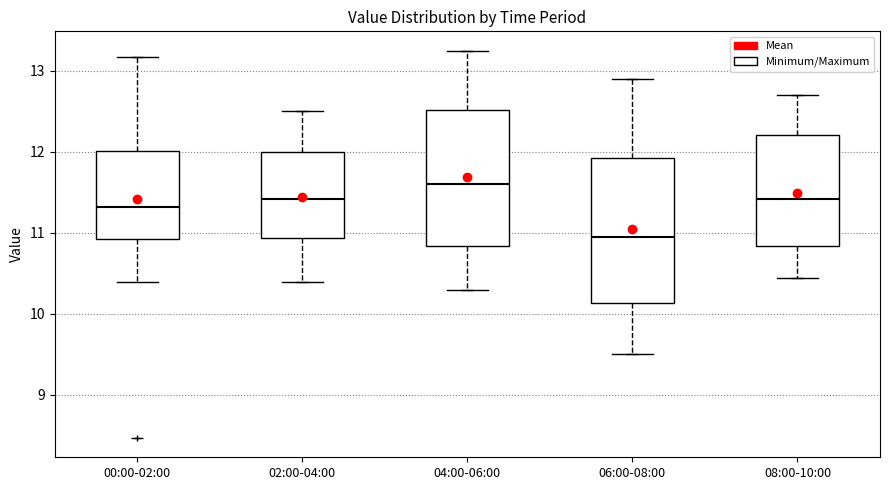

Reading left to right, transcribe this box plot: for each box, give where its median line is, the range the box spans, and where its two whiskers end, as read against the y-axis. The values are not printed on the chart, so give them approximately, as read against the axis.

00:00-02:00: median 11.3, box 10.9 to 12.0, whiskers 10.4 to 13.2
02:00-04:00: median 11.4, box 10.9 to 12.0, whiskers 10.4 to 12.5
04:00-06:00: median 11.6, box 10.8 to 12.5, whiskers 10.3 to 13.3
06:00-08:00: median 11.0, box 10.1 to 11.9, whiskers 9.5 to 12.9
08:00-10:00: median 11.4, box 10.8 to 12.2, whiskers 10.5 to 12.7